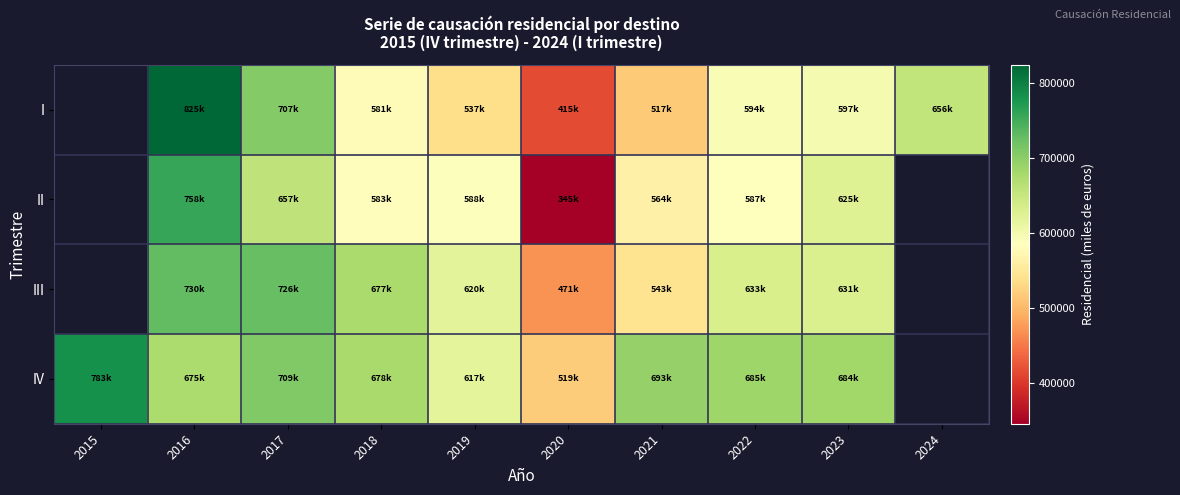

How many distinct data groups are displayed?

4